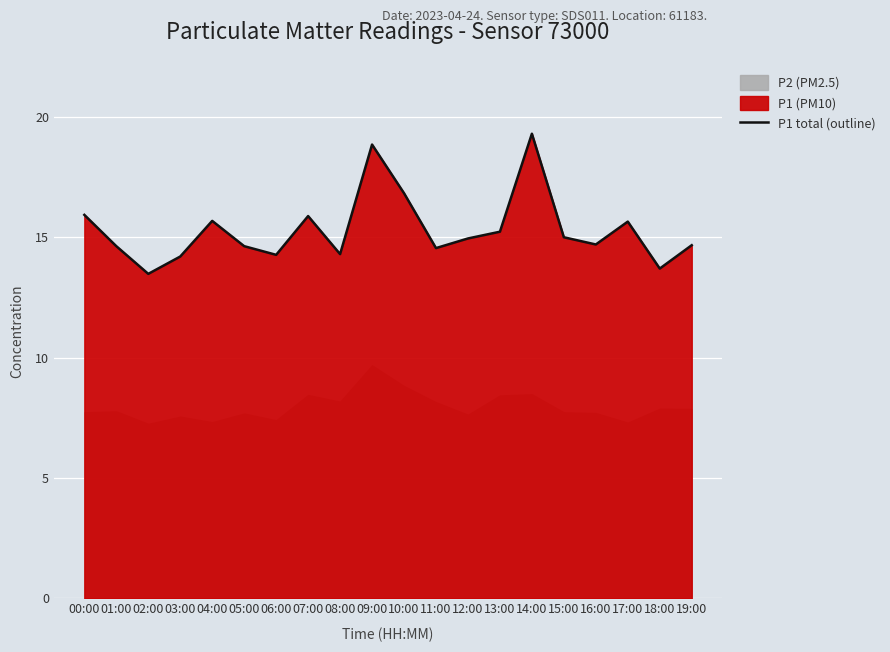

Reading left to right, transcribe all the data shown in this chart.

15.9	14.6	13.5	14.2	15.7	14.6	14.3	15.9	14.3	18.9	16.8	14.6	14.9	15.2	19.3	15.0	14.7	15.7	13.7	14.7